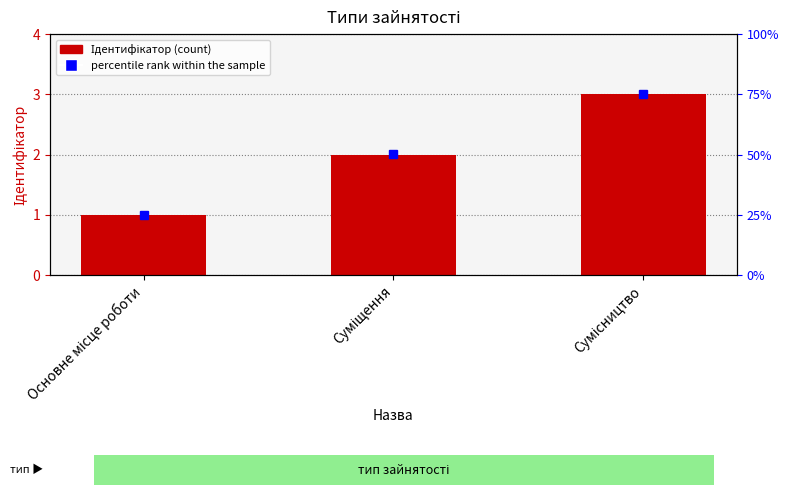

What is the change in value from Основне місце роботи to Суміщення?

+1